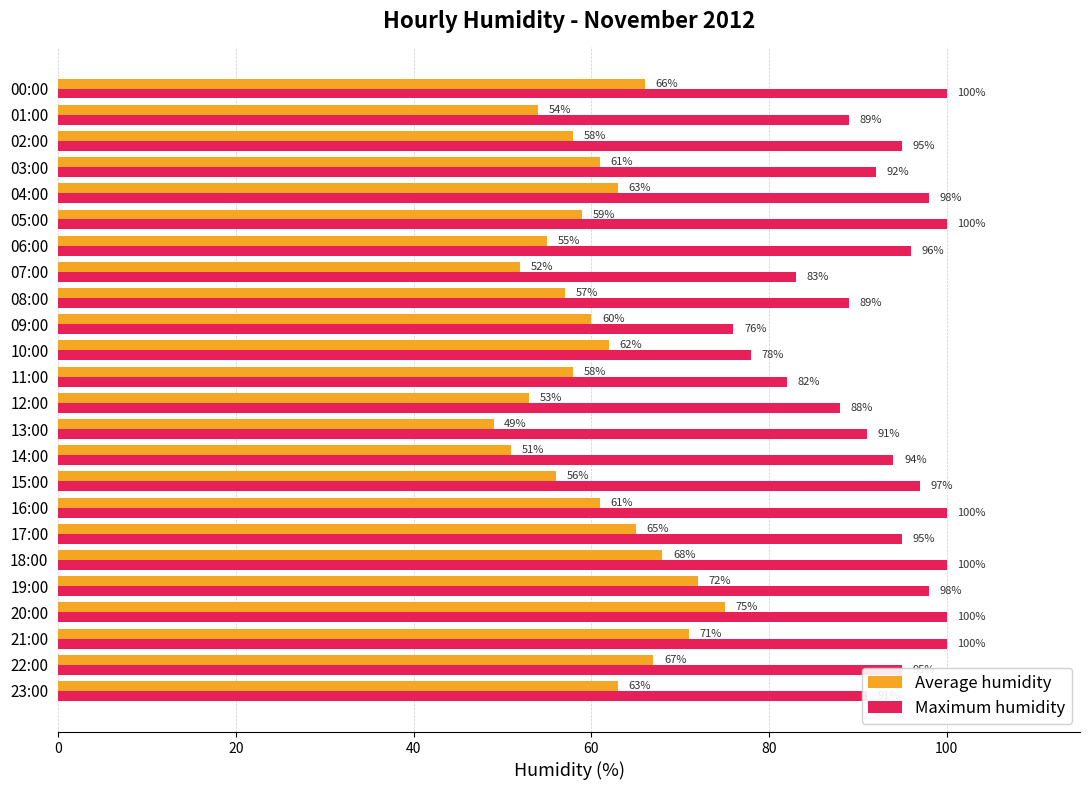

Which series has the largest total across all categories?

Maximum humidity